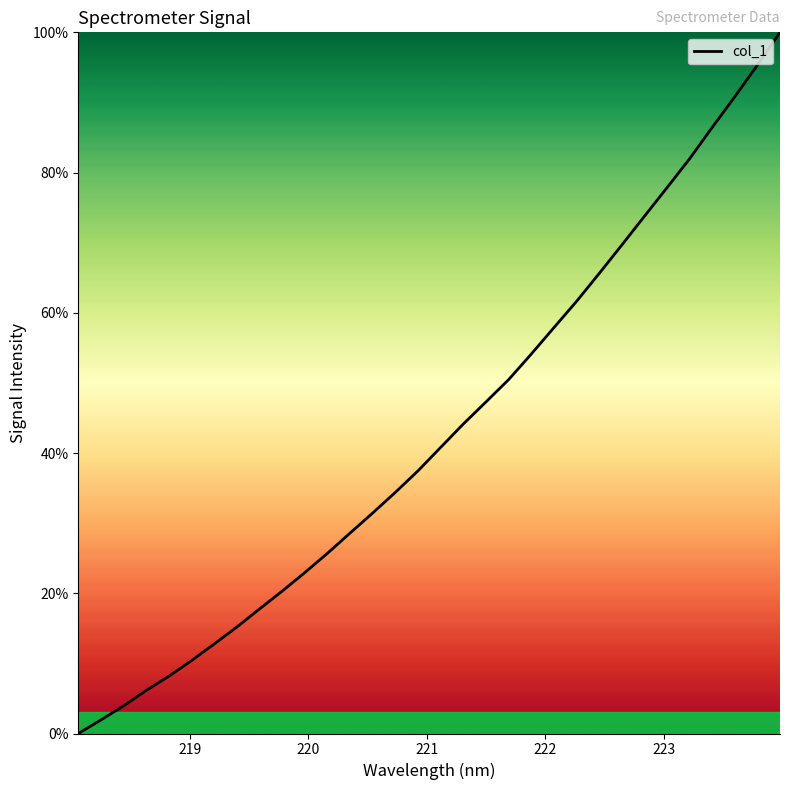

True or false: there are more than 2 points higher than both neighbors.

False